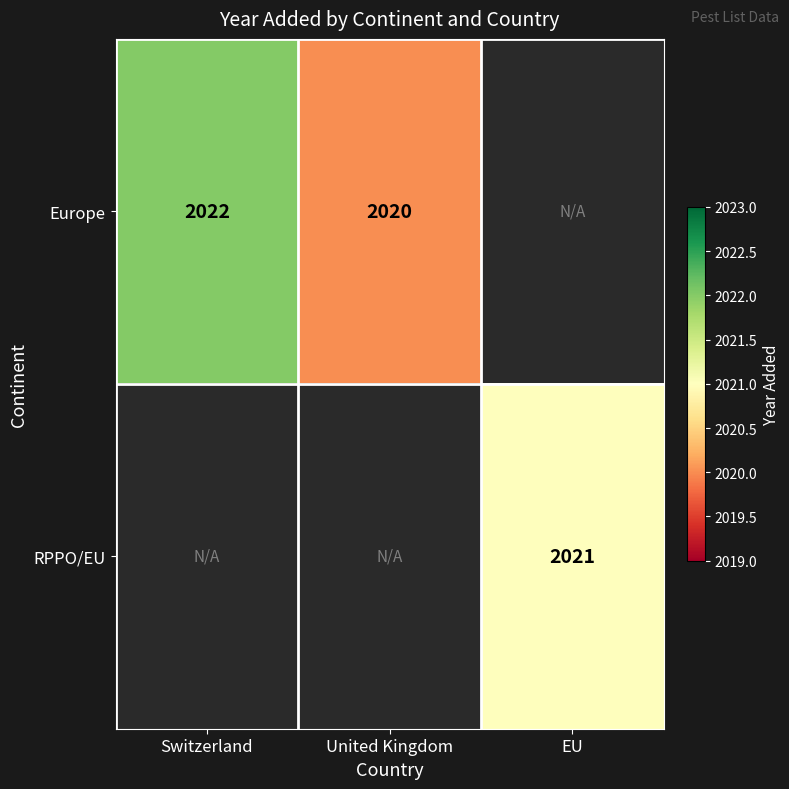

What is the minimum value shown in the chart?

2020.0